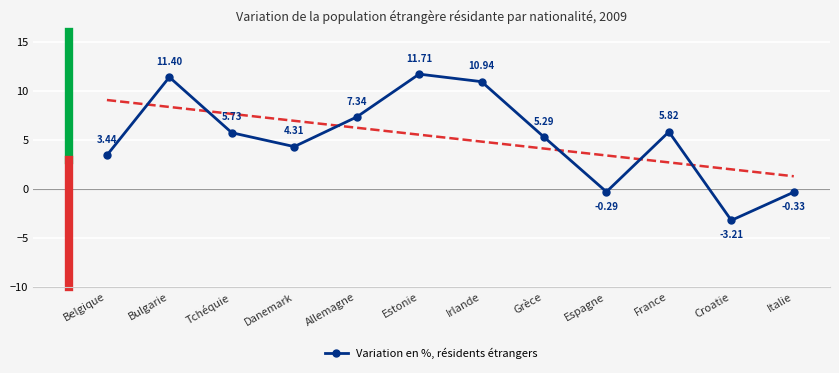

At which label does the data first exceed 5?

Bulgarie